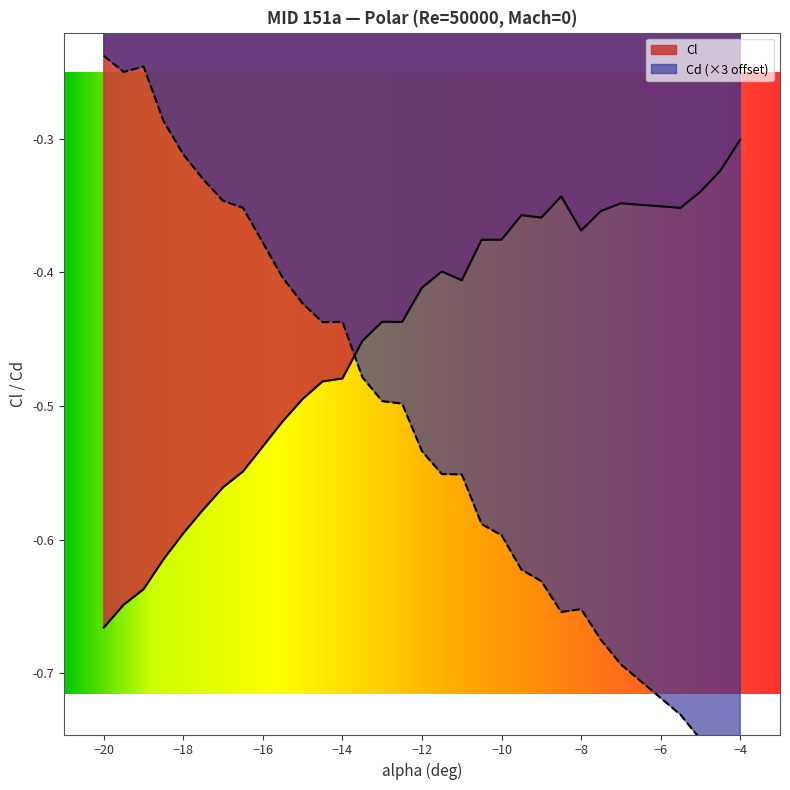

After their last crossing, which series has the higher values: Cl or Cd?

Cl